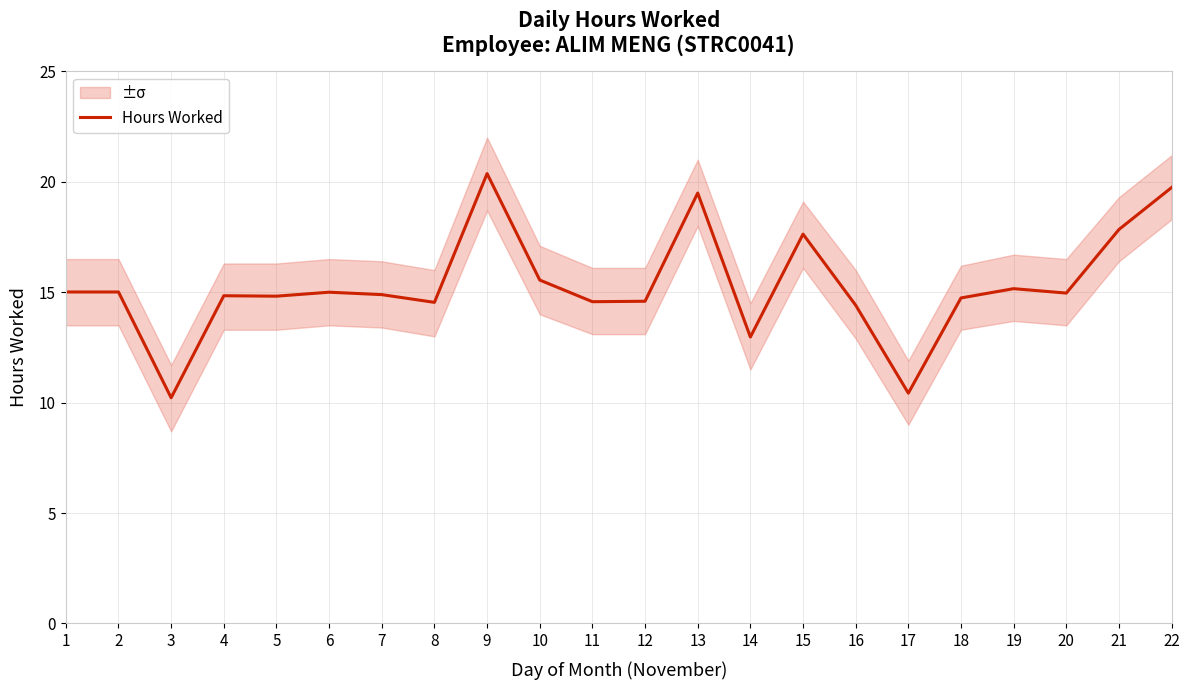

What is the value of the 18th point from the left?

14.7